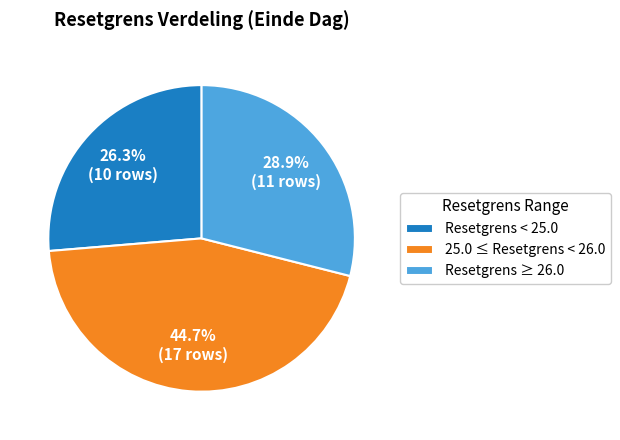

Do 25.0 ≤ Resetgrens < 26.0 and Resetgrens < 25.0 together represent more than half of the pie?

Yes